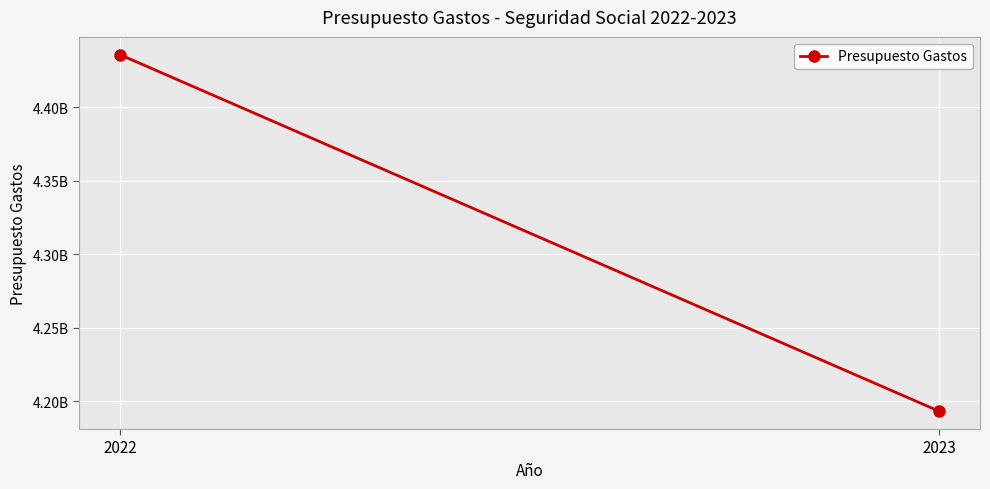

Is it true that the value at 2023 is 2024653627?

False